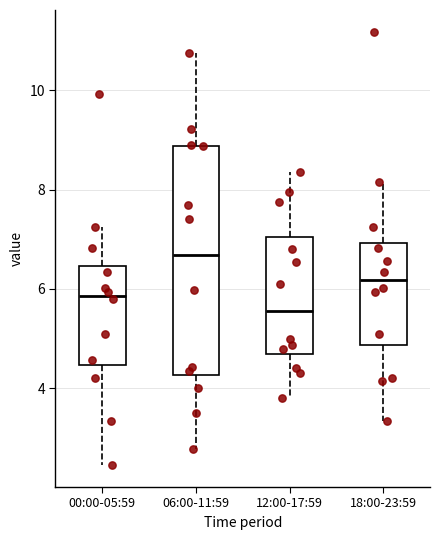

Reading left to right, read every box against the y-axis: the position of its median line, the range the box covers, and the ends of its whiskers. The values are not printed on the chart, so give them approximately, as read against the axis.

00:00-05:59: median 5.8, box 4.4 to 6.4, whiskers 2.4 to 7.2
06:00-11:59: median 6.6, box 4.2 to 8.8, whiskers 2.8 to 10.8
12:00-17:59: median 5.6, box 4.8 to 7.0, whiskers 3.8 to 8.4
18:00-23:59: median 6.2, box 4.8 to 7.0, whiskers 3.4 to 8.2